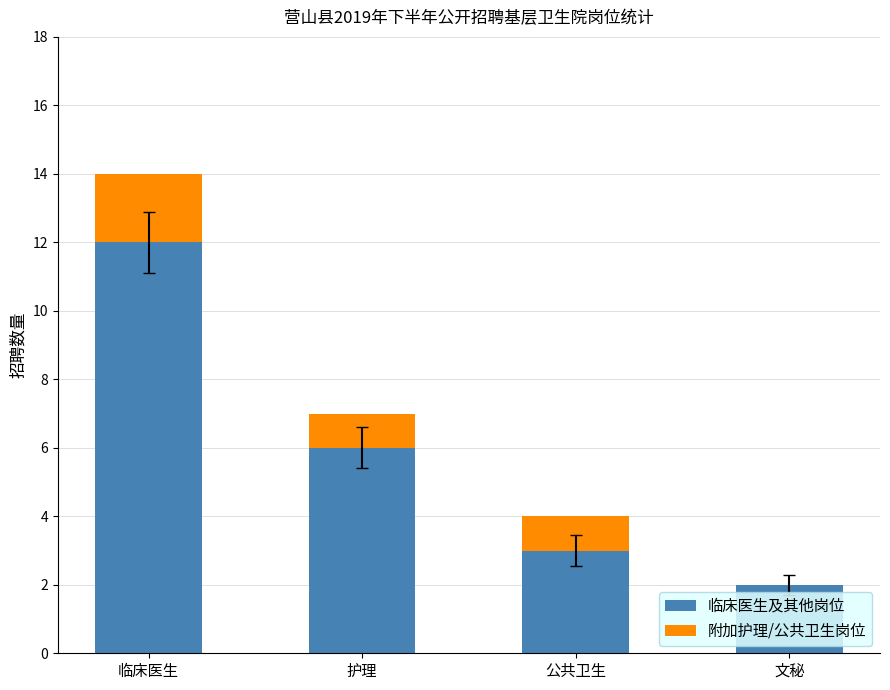

What is the sum of the 临床医生及其他岗位 values at 文秘 and 公共卫生?

5